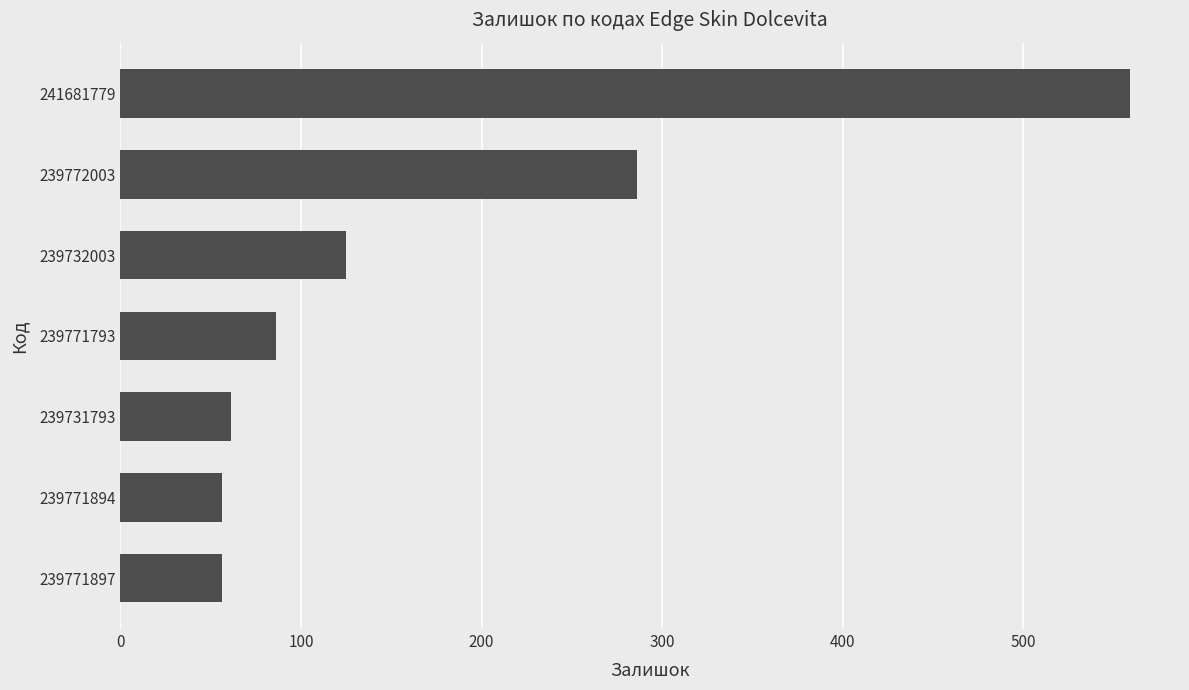

Where is the data nearest to the value 307?

239772003